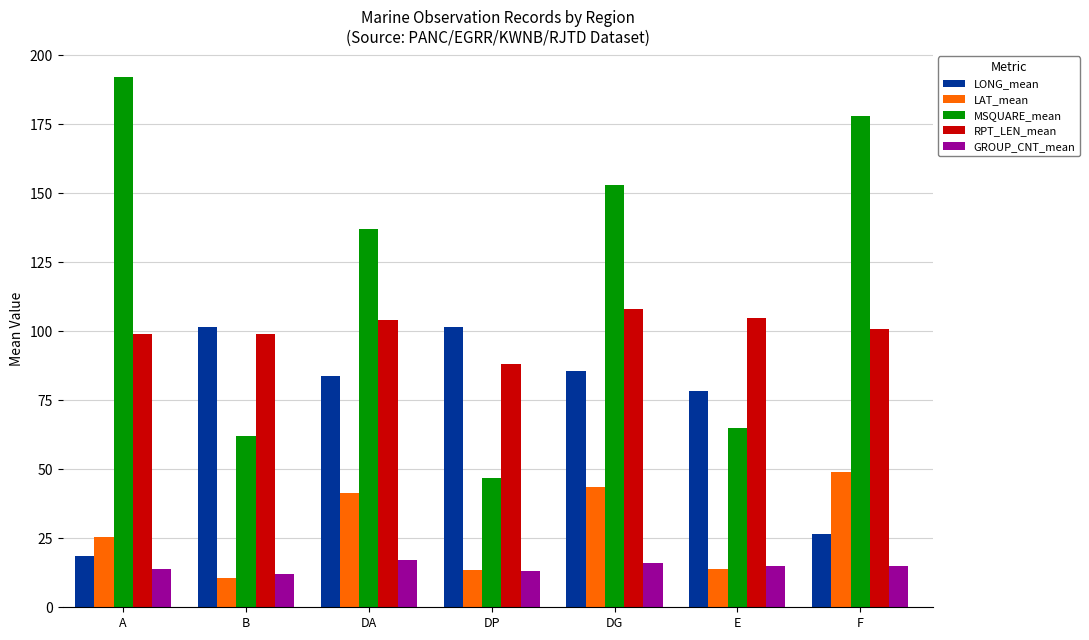

What is the lowest value of the RPT_LEN_mean series?

88.0